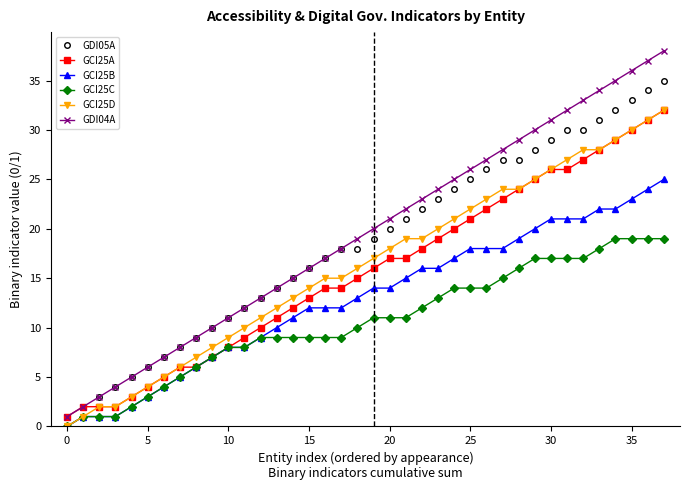

Reading right to left, list all the values displayed in this chart.

GDI05A: 35	34	33	32	31	30	30	29	28	27	27	26	25	24	23	22	21	20	19	18	18	17	16	15	14	13	12	11	10	9	8	7	6	5	4	3	2	1
GCI25A: 32	31	30	29	28	27	26	26	25	24	23	22	21	20	19	18	17	17	16	15	14	14	13	12	11	10	9	8	7	6	6	5	4	3	2	2	2	1
GCI25B: 25	24	23	22	22	21	21	21	20	19	18	18	18	17	16	16	15	14	14	13	12	12	12	11	10	9	8	8	7	6	5	4	3	2	1	1	1	0
GCI25C: 19	19	19	19	18	17	17	17	17	16	15	14	14	14	13	12	11	11	11	10	9	9	9	9	9	9	8	8	7	6	5	4	3	2	1	1	1	0
GCI25D: 32	31	30	29	28	28	27	26	25	24	24	23	22	21	20	19	19	18	17	16	15	15	14	13	12	11	10	9	8	7	6	5	4	3	2	2	1	0
GDI04A: 38	37	36	35	34	33	32	31	30	29	28	27	26	25	24	23	22	21	20	19	18	17	16	15	14	13	12	11	10	9	8	7	6	5	4	3	2	1